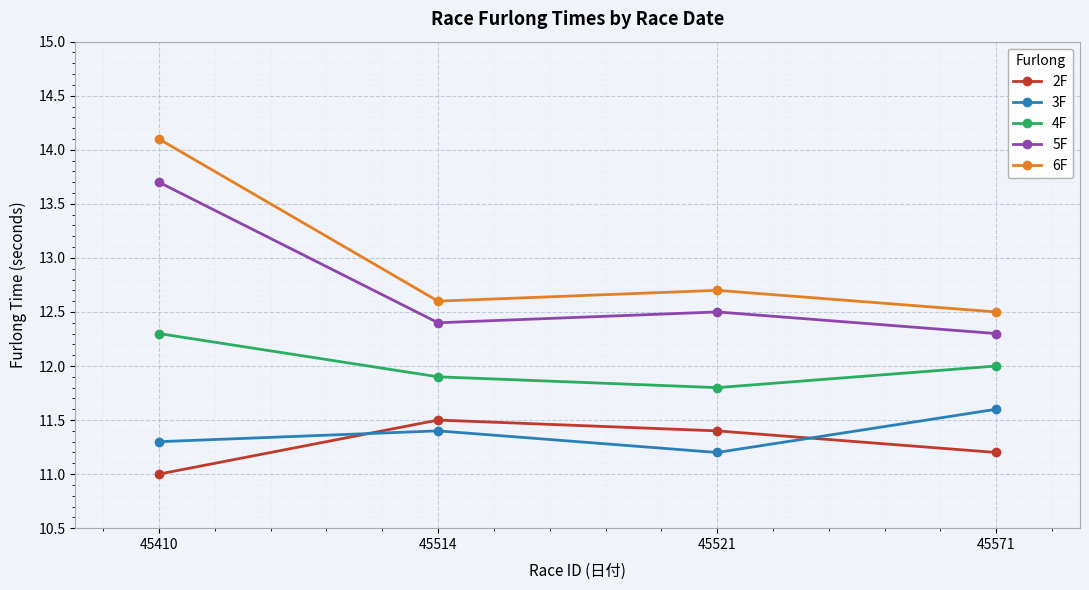

Count the number of data series in this chart.

5